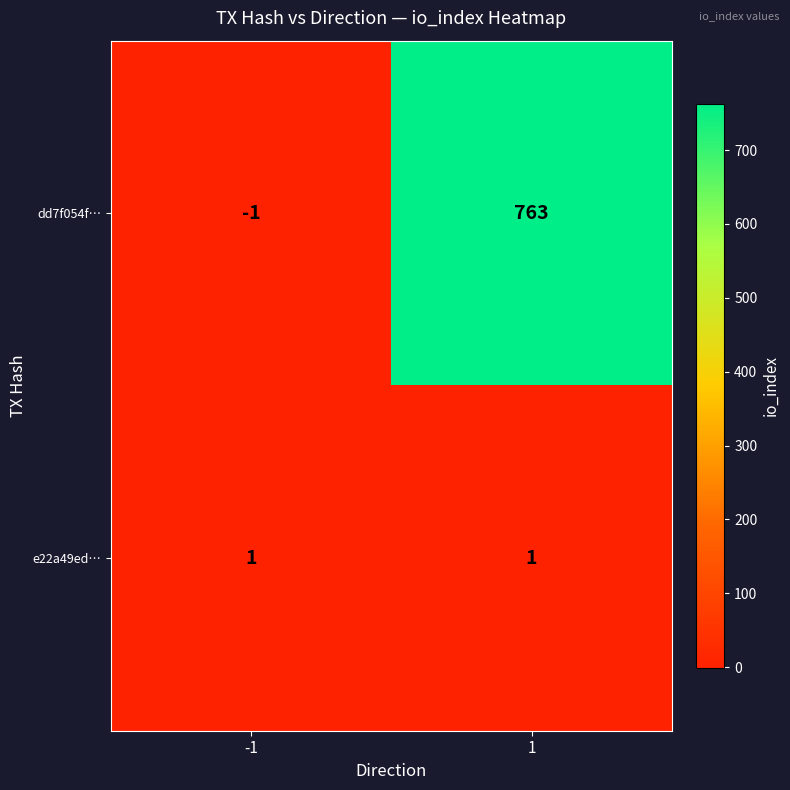

Which series has the largest total across all categories?

dd7f054f…